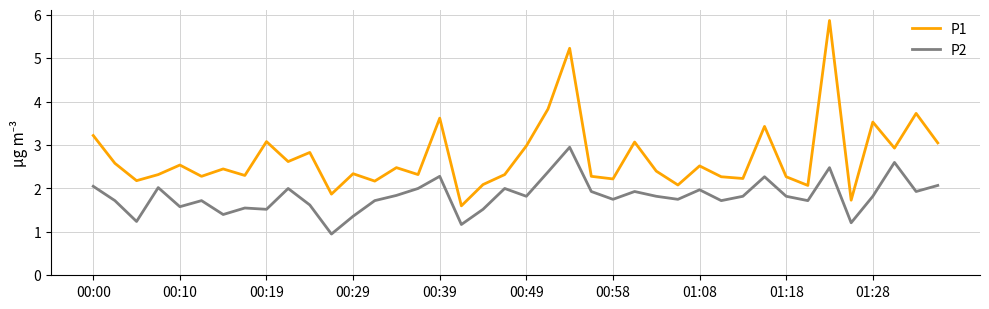

At how many categories does at least one series exceed 4?

2